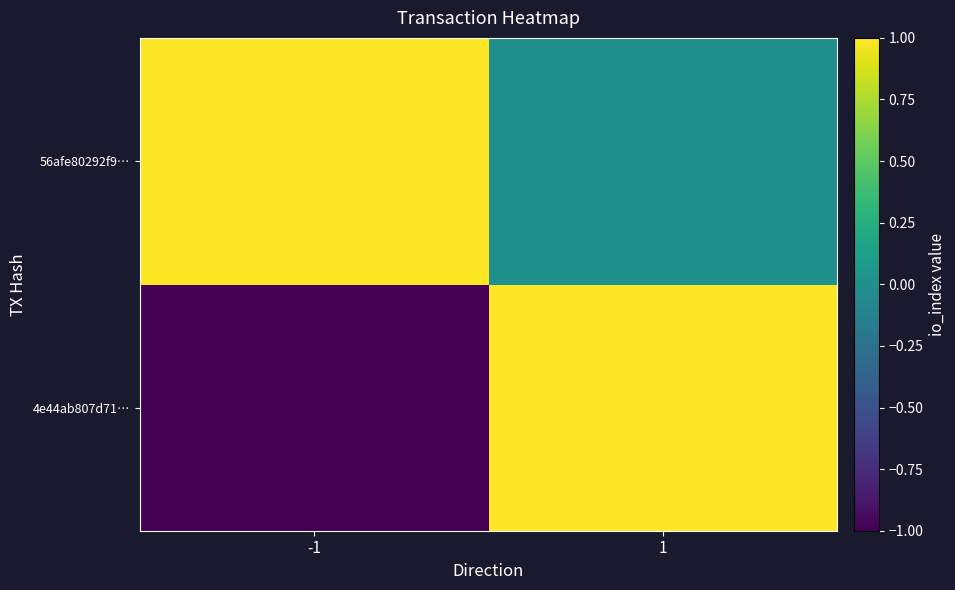

Which has a higher value, -1 or 1?

1